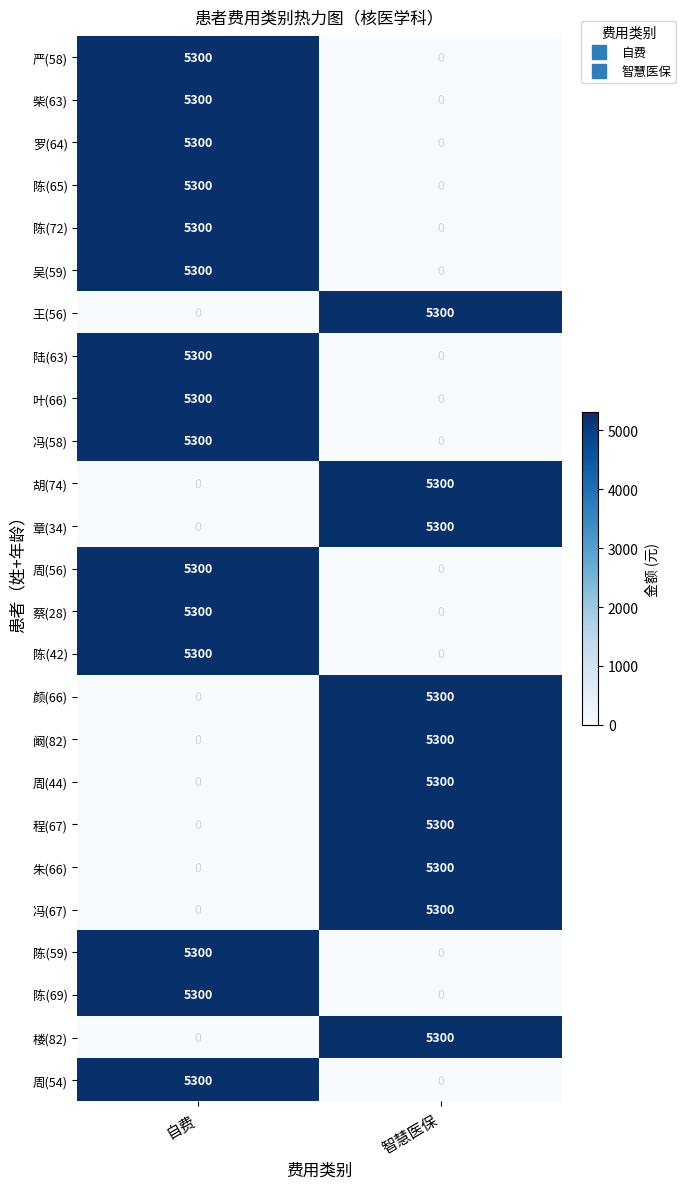

Rank the categories by 陆(63) value from lowest to highest.

智慧医保, 自费